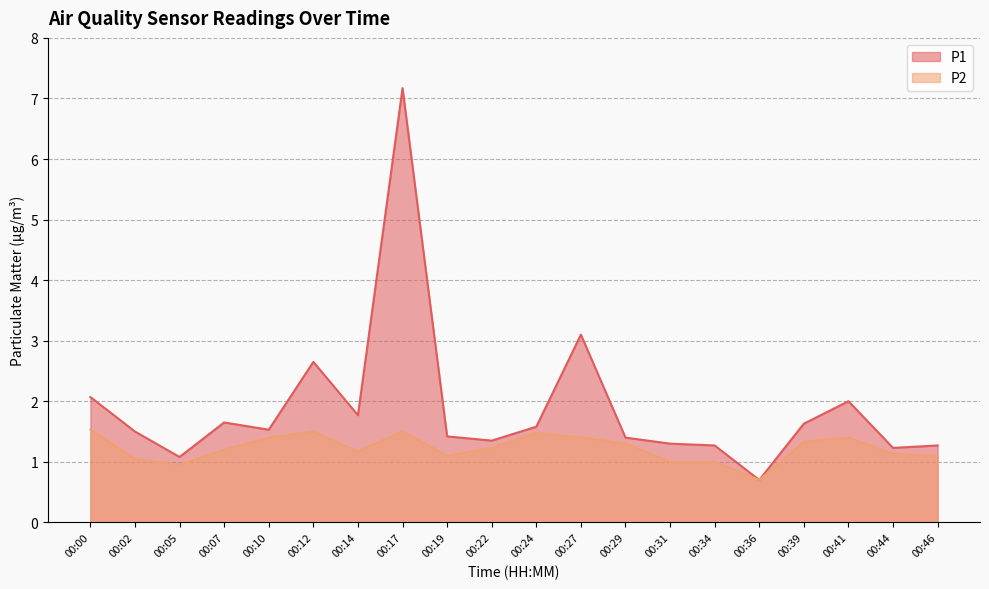

What is the difference between the maximum and second lowest values in the P2 series?

0.6